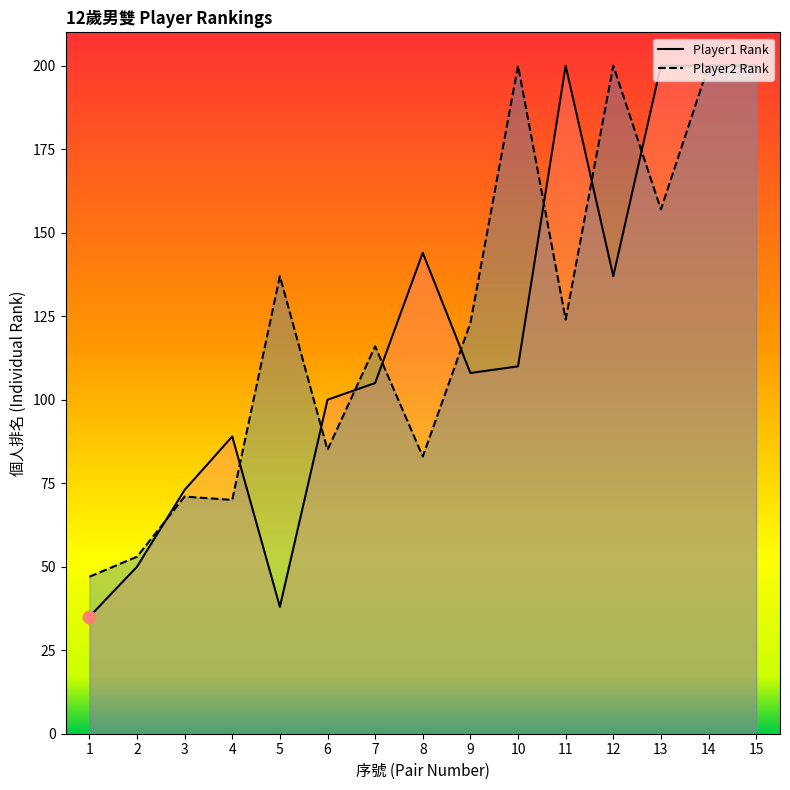

Is the value of Player2 Rank at 12 greater than the value of Player1 Rank at 11?

No